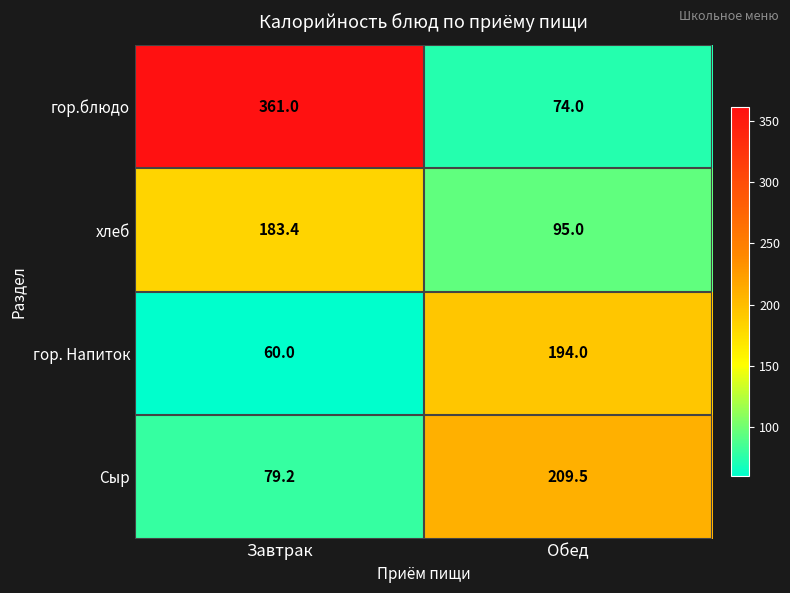

What is the difference between the maximum and minimum values in the Сыр series?

130.3